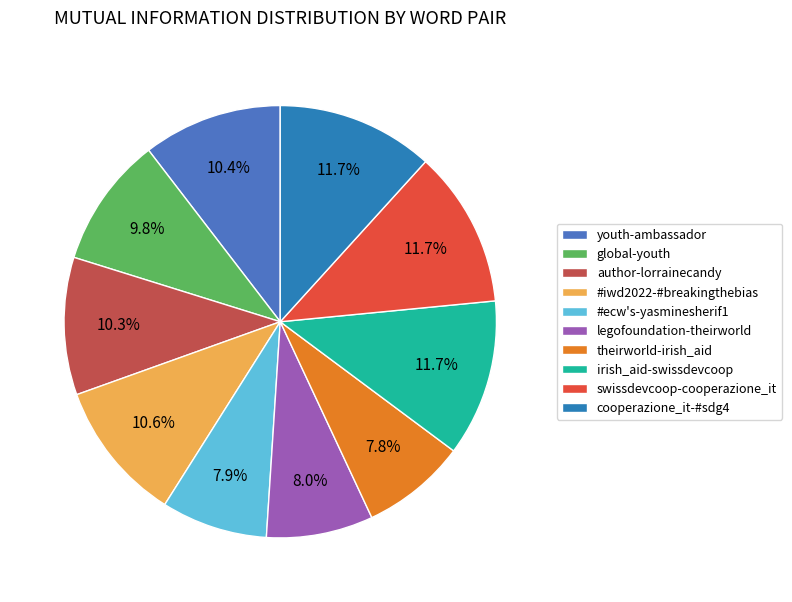

How many slices are in this pie chart?

10